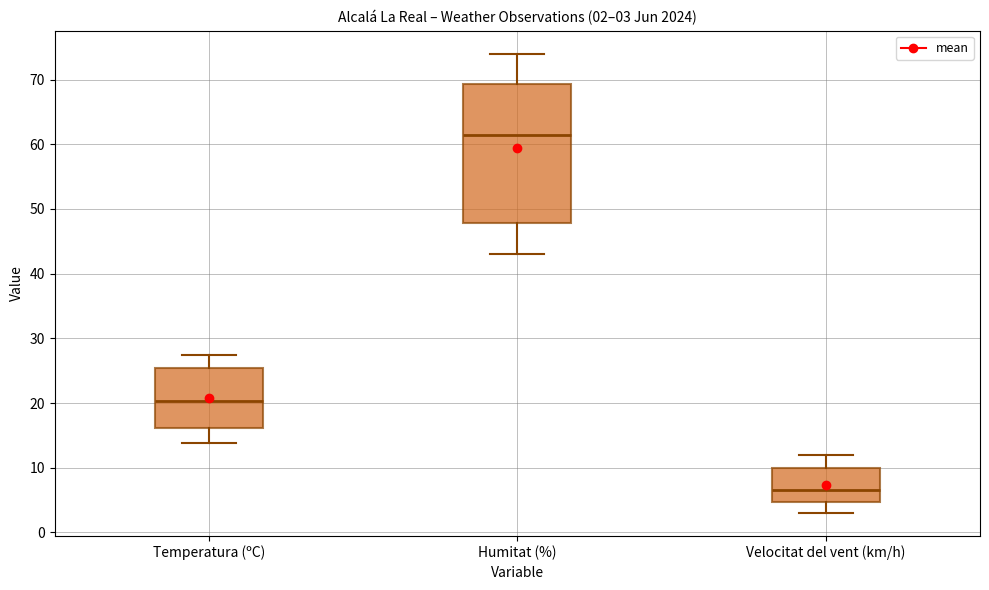

Comparing the boxes themselves (not the whiskers), which one is the tallest?

Humitat (%)